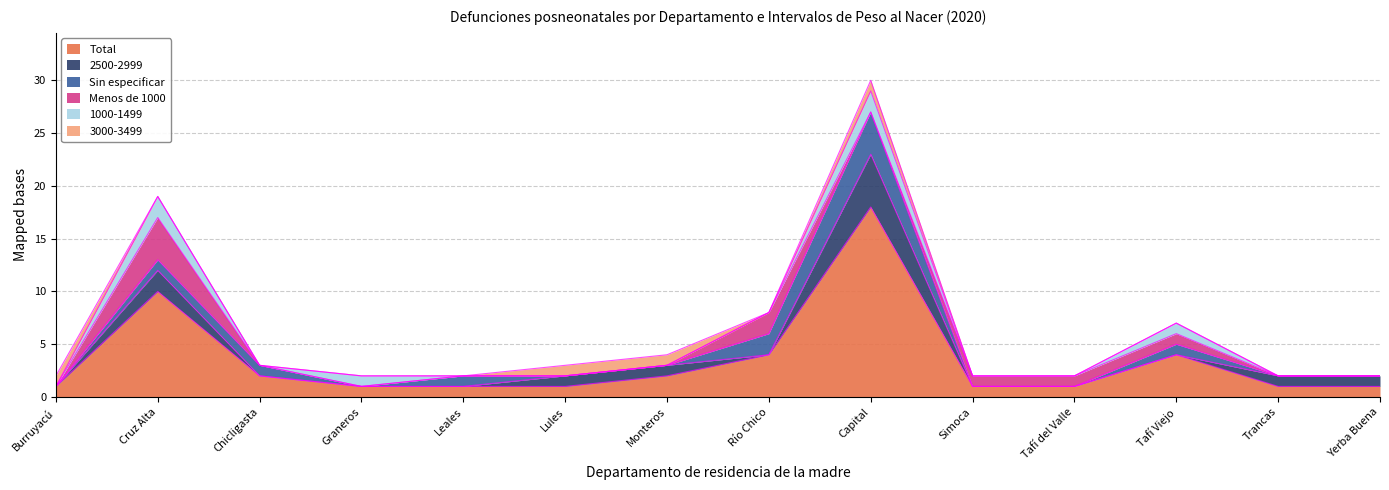

How many distinct data groups are displayed?

6